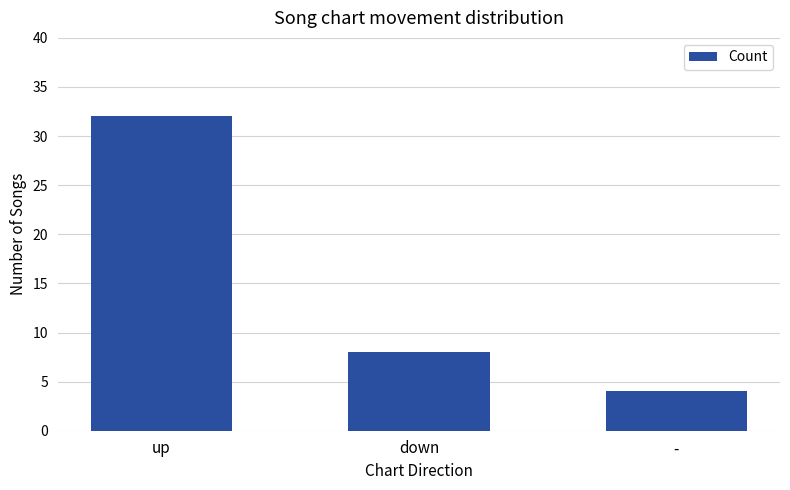

What is the value of the 2nd bar from the left?

8